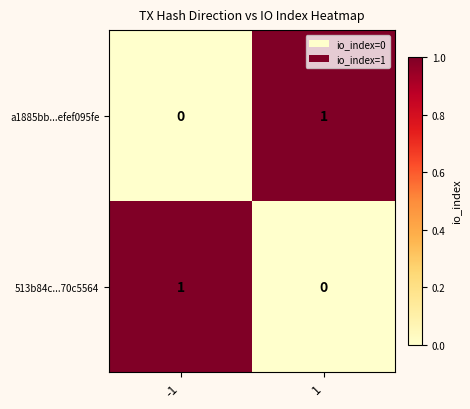

The value of a1885bb...efef095fe at -1 is -1. True or false?

False